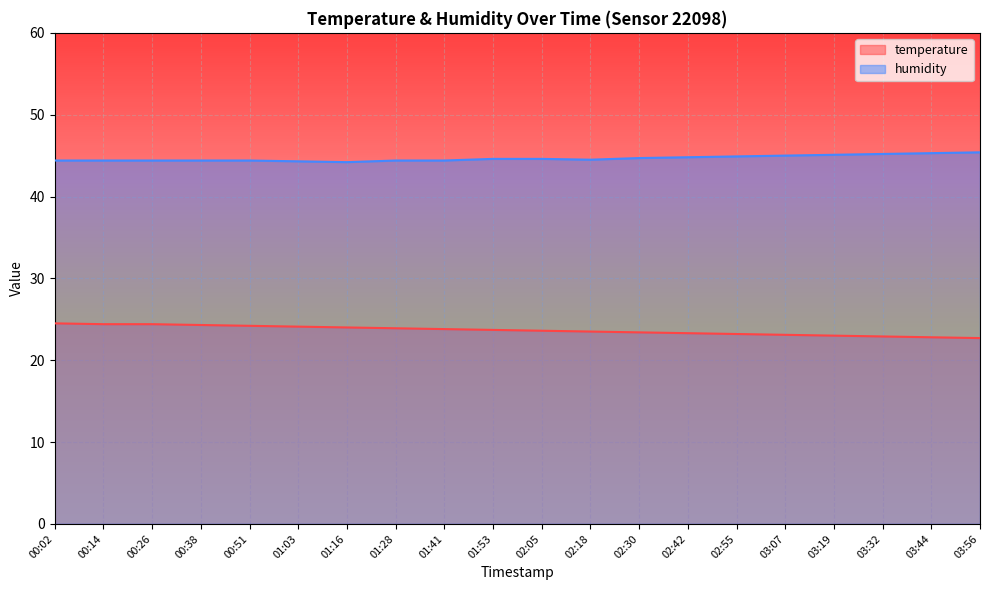

True or false: humidity and temperature cross at least once.

False